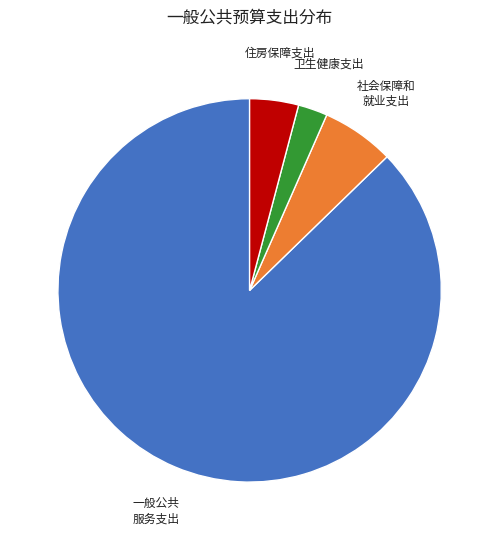

Does any single category account for the majority?

Yes